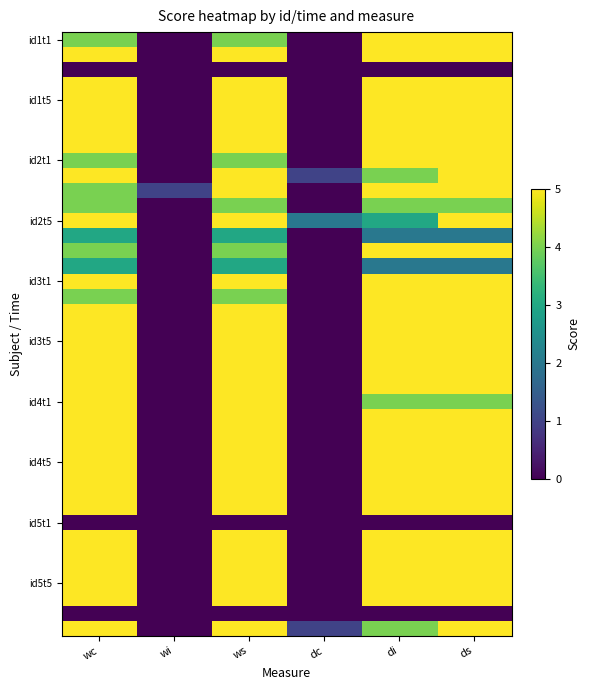

At which category does the chart reach its peak across all series?

di